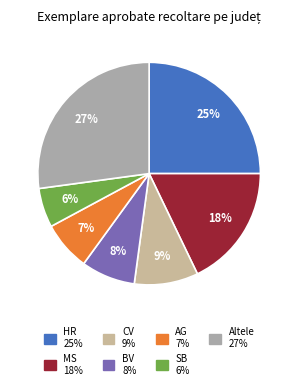

Count the number of slices in the pie.

7